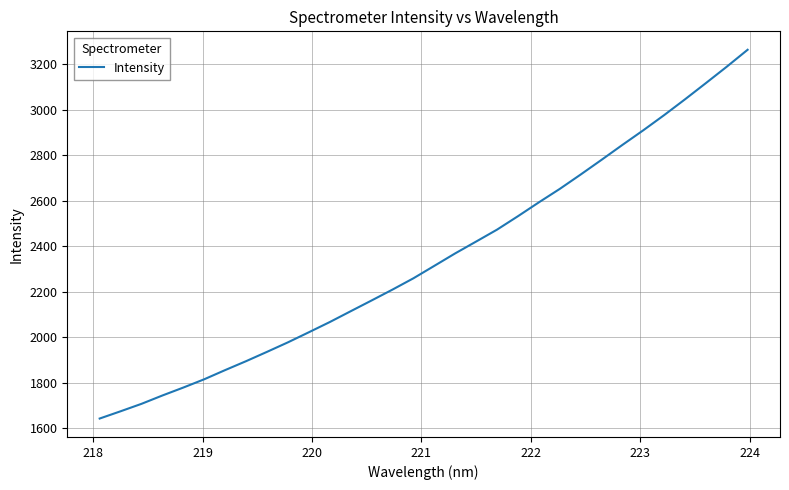

What is the smallest value displayed?

1643.4